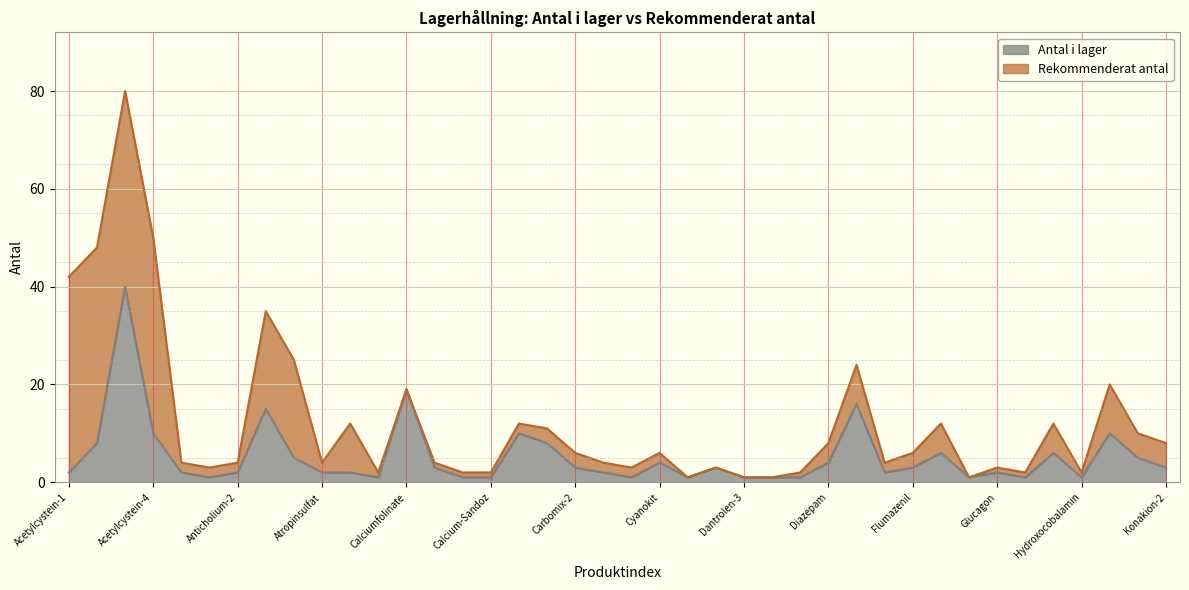

What is the difference between the values at Desferal and Atropin-2?

4